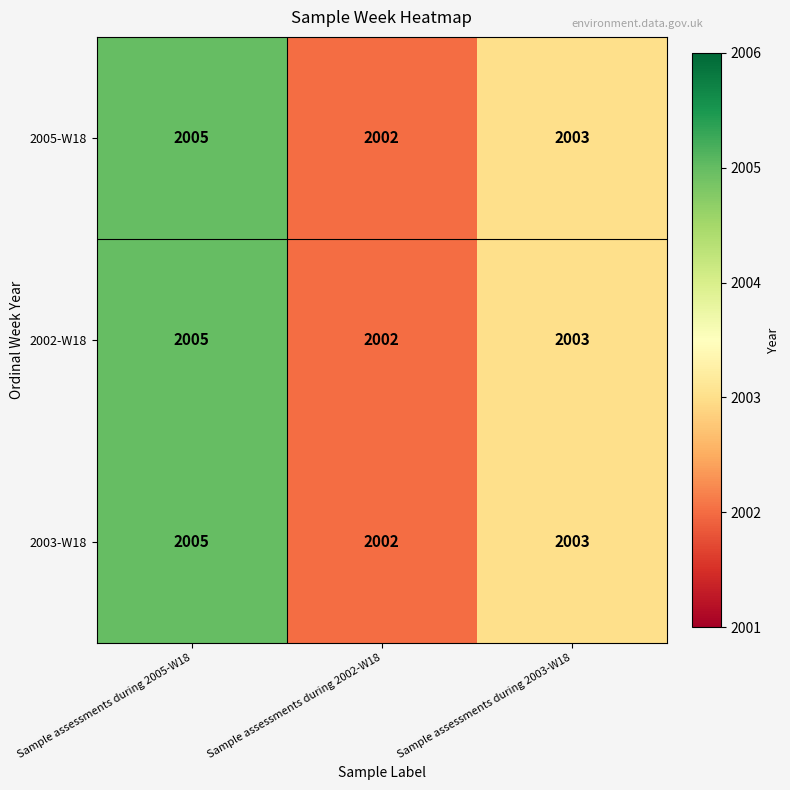

What is the sum of the 2003-W18 values at Sample assessments during 2005-W18 and Sample assessments during 2002-W18?

4007